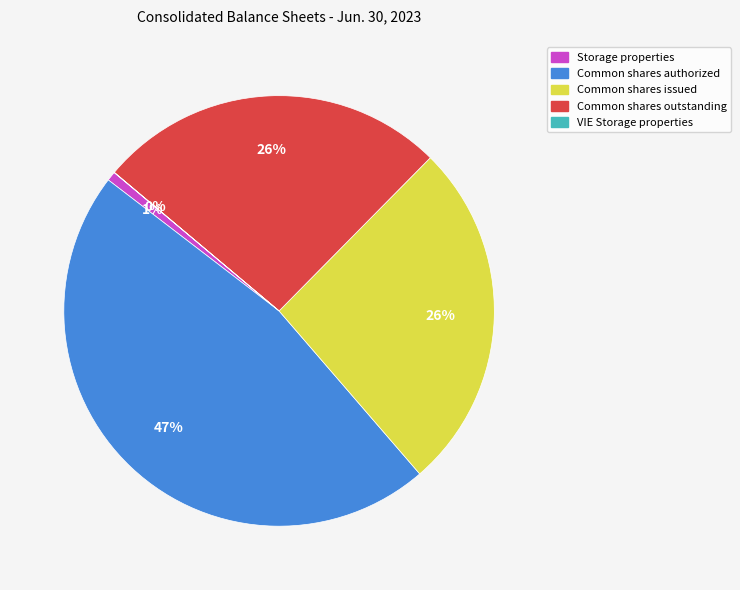

The Common shares outstanding slice represents 18% of the pie. True or false?

False